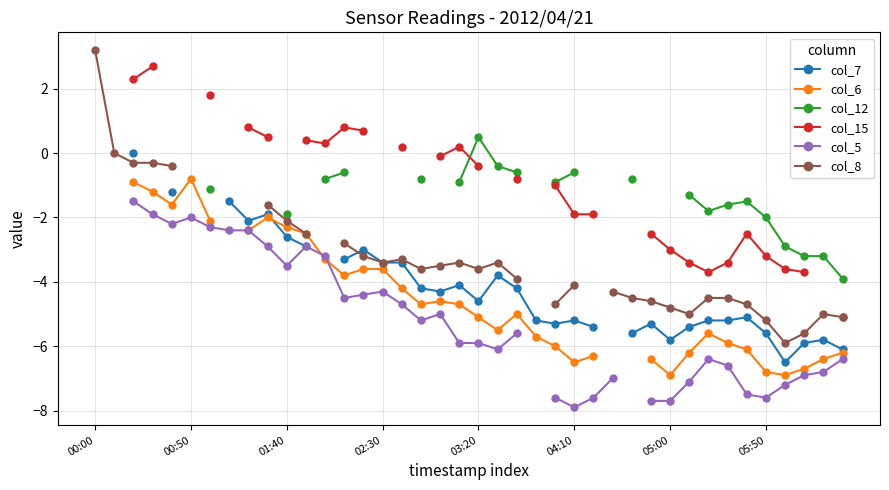

How many lines are shown in the chart?

6